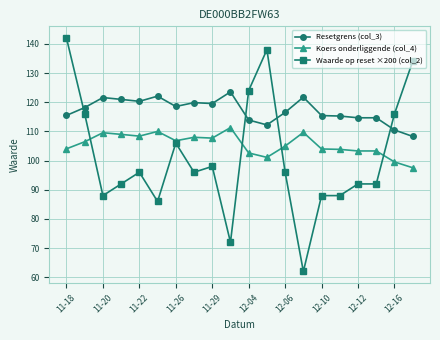

Which series has the widest spread of values?

Waarde op reset ×200 (col_2)